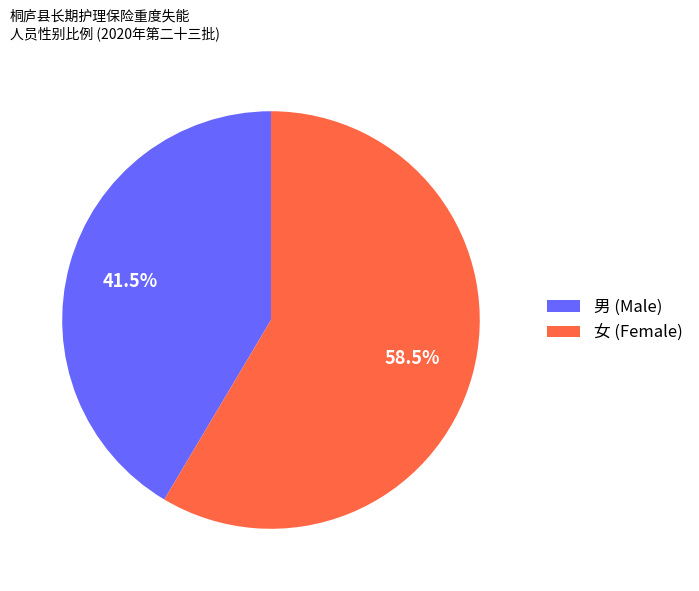

Does 女 (Female) account for over 50% of the chart?

Yes